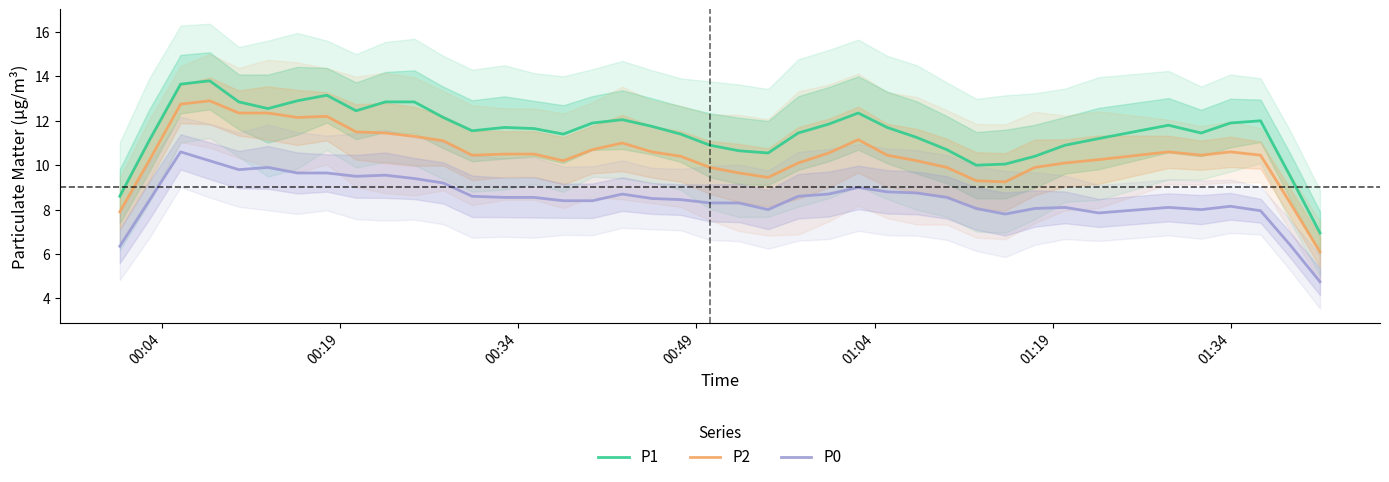

What are all the series names shown in the legend?

P1, P2, P0